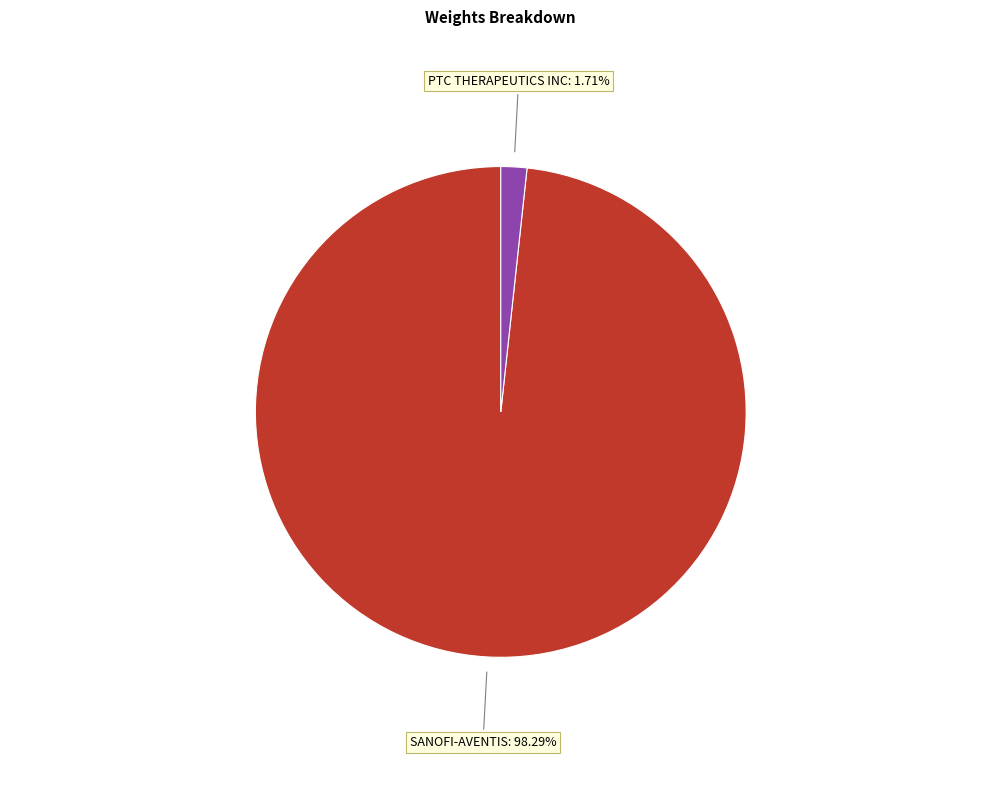

To the nearest percent, what is the combined percentage of SANOFI-AVENTIS and PTC THERAPEUTICS INC?

100%